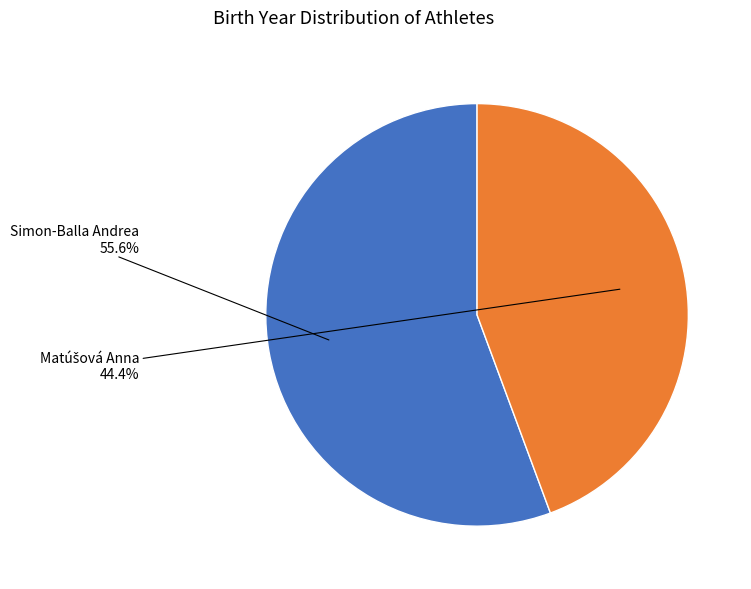

What percentage is NOT represented by Simon-Balla Andrea?

44.4%